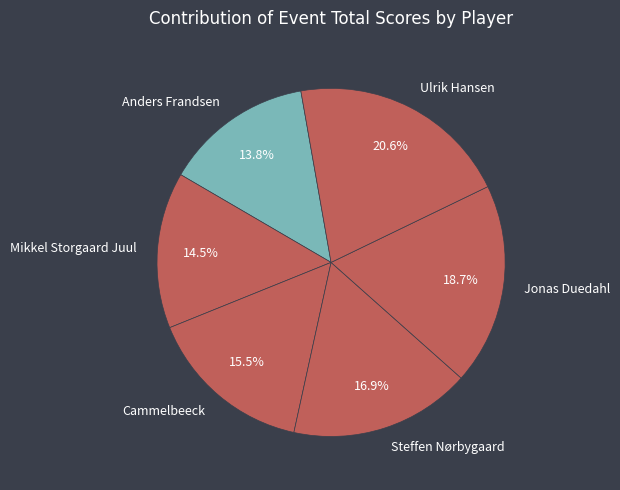

To the nearest percent, what is the difference between the largest and smallest slice percentages?

7%